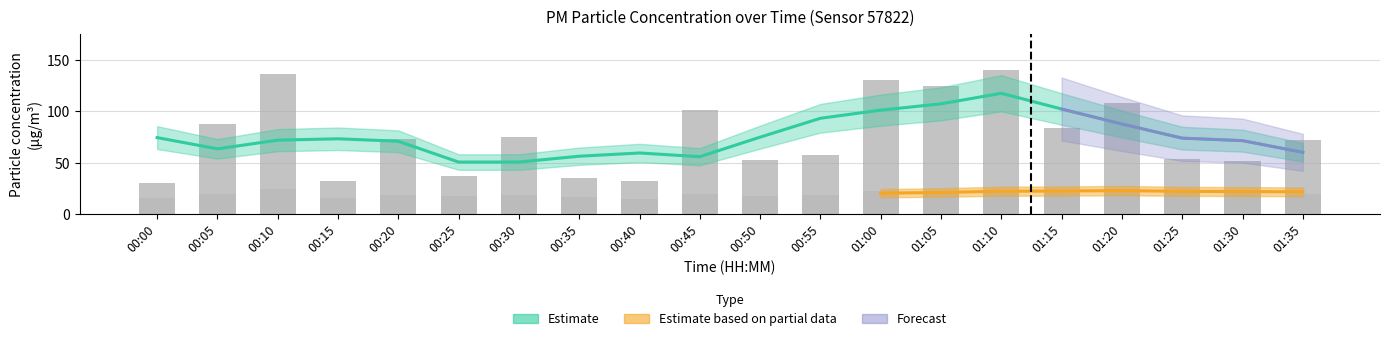

What is the label of the 15th bar from the right?

00:25